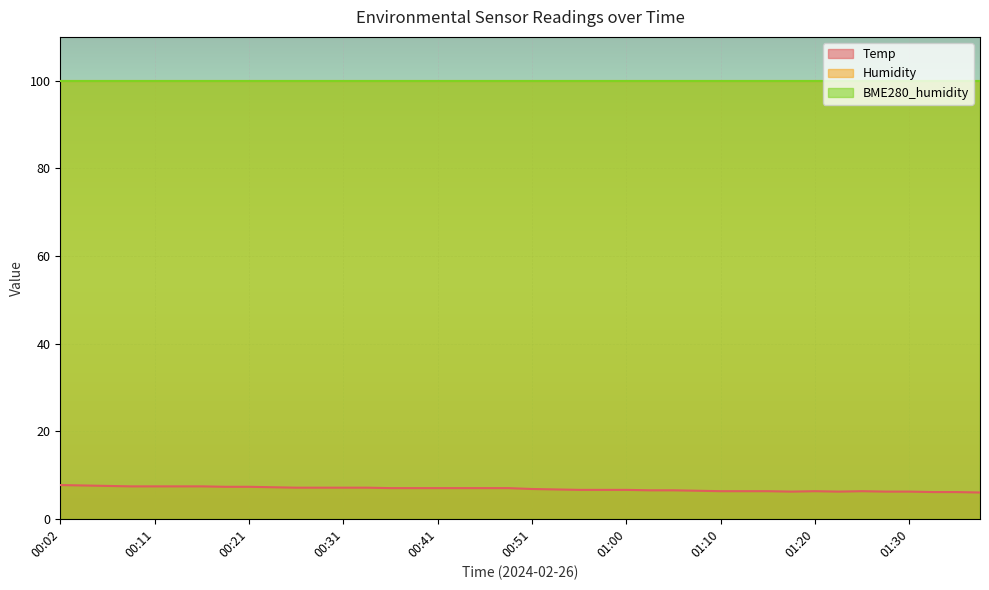

Which has a higher value, 00:51 or 00:33?

00:33